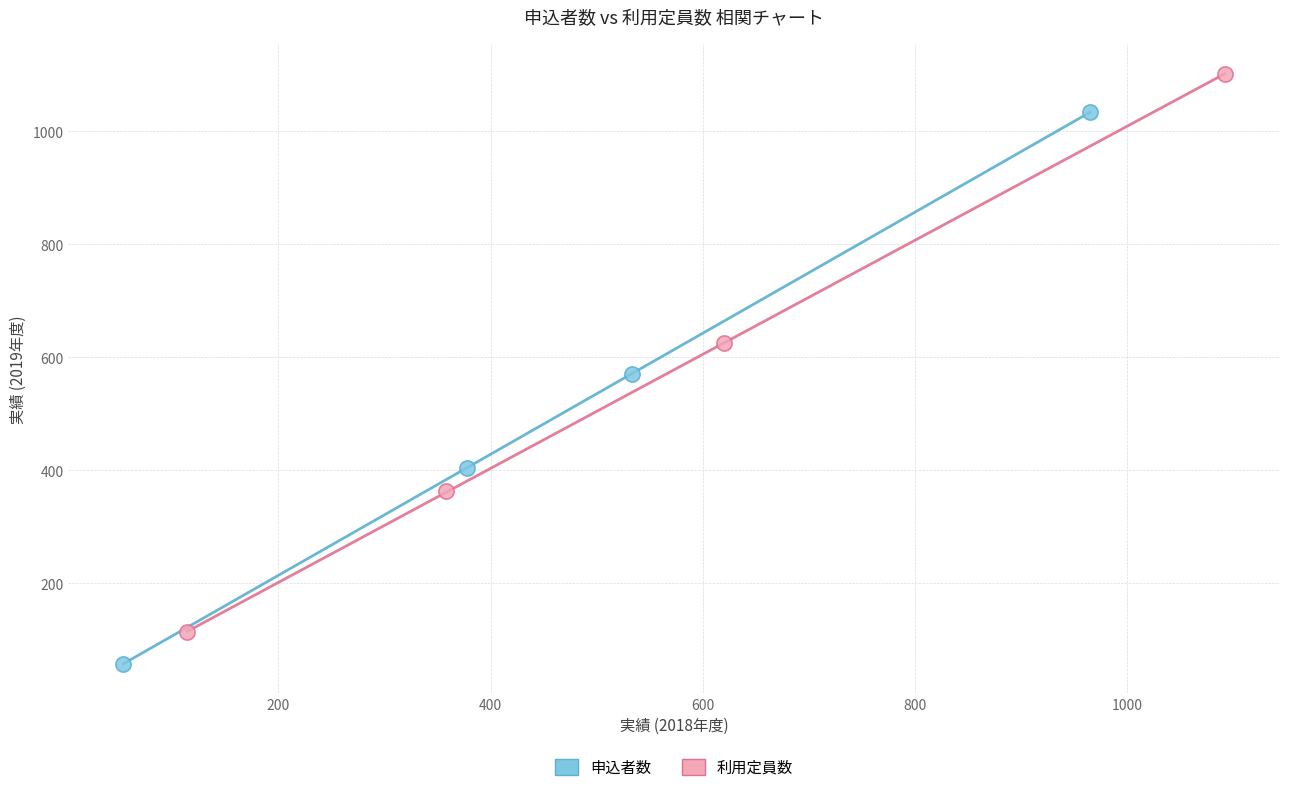

Which series has the largest Y range (max minus min)?

利用定員数